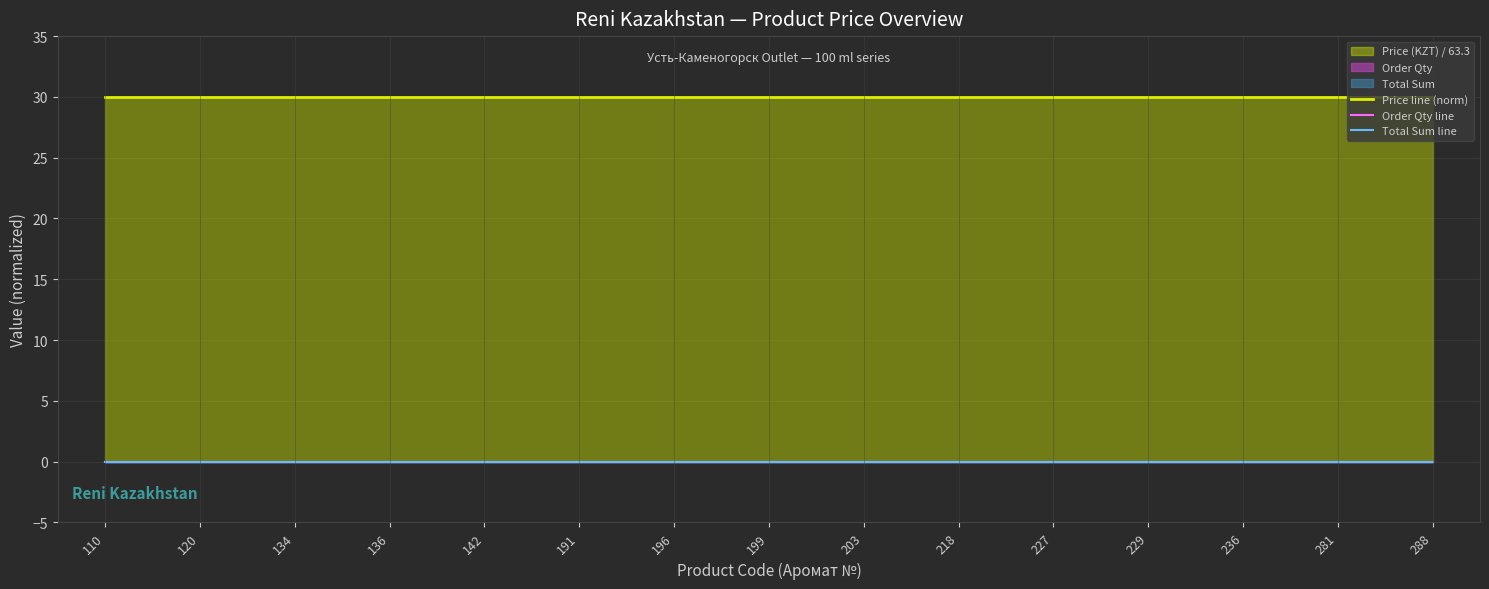

True or false: Total Sum line and Price line (norm) cross at least once.

False